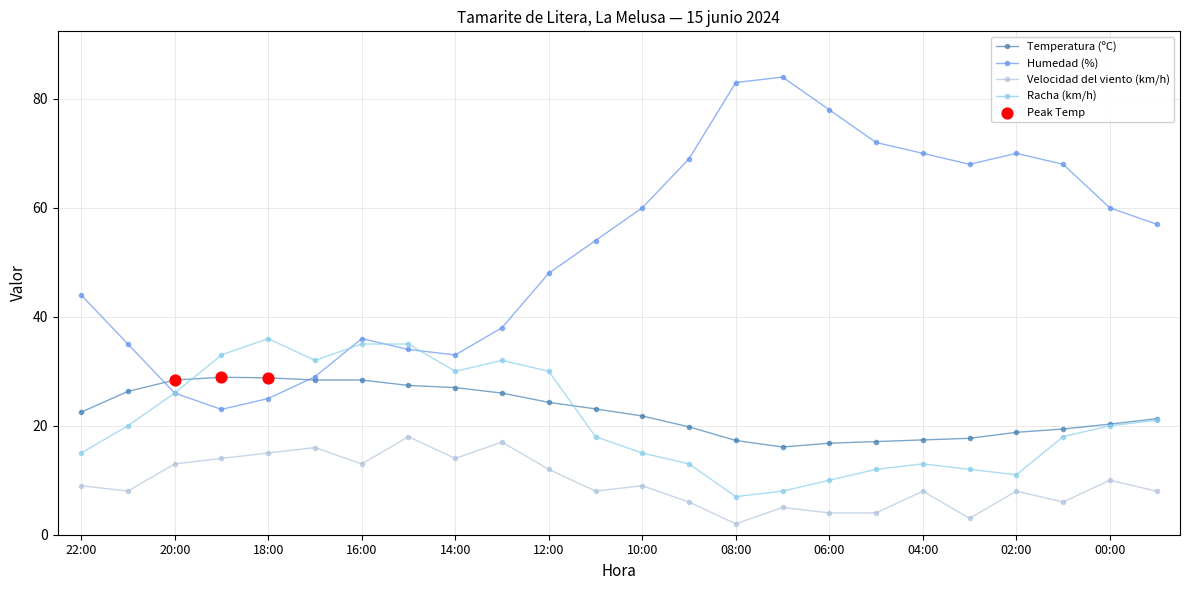

True or false: Humedad (%) and Velocidad del viento (km/h) cross at least once.

False